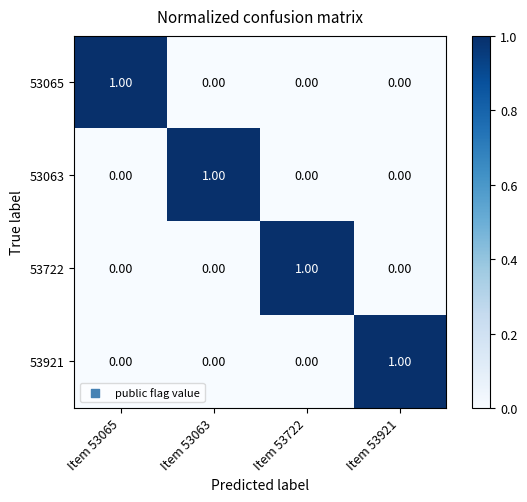

Is the value of 53921 at Item 53063 greater than the value of 53065 at Item 53065?

No